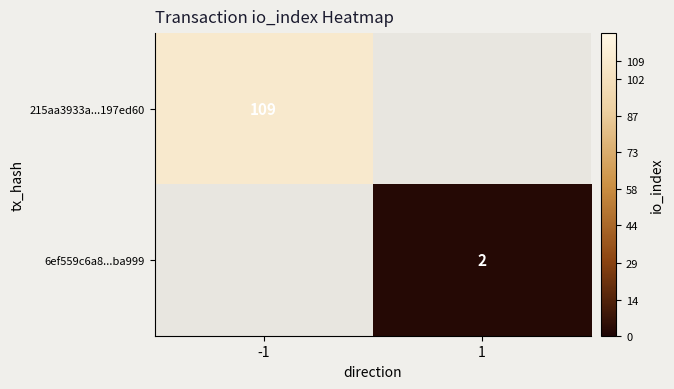

The value of 6ef559c6a8...ba999 at 1 is 1.3. True or false?

False